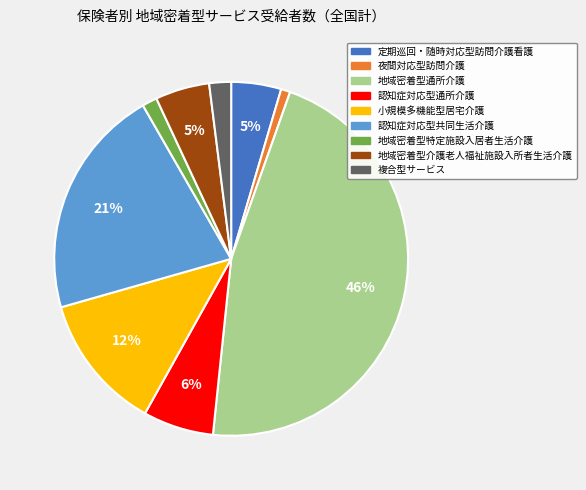

What percentage is the 認知症対応型通所介護 slice, to the nearest percent?

6%